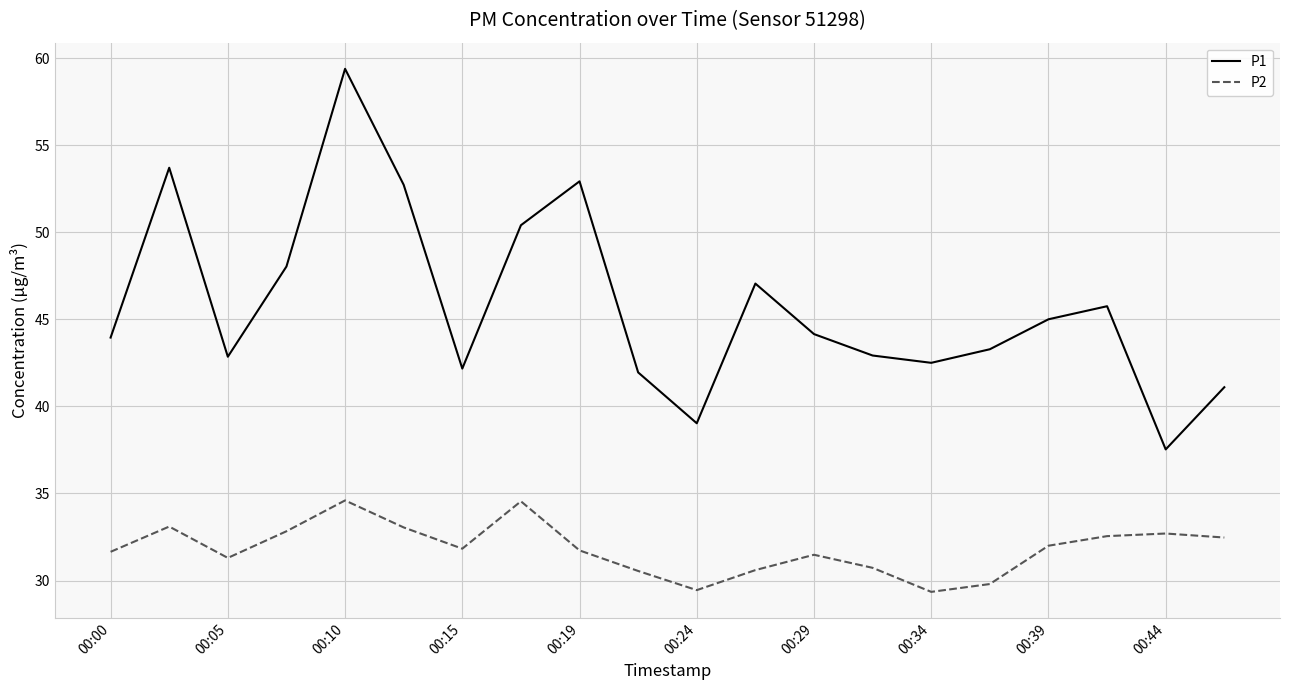

Which series has the largest total across all categories?

P1